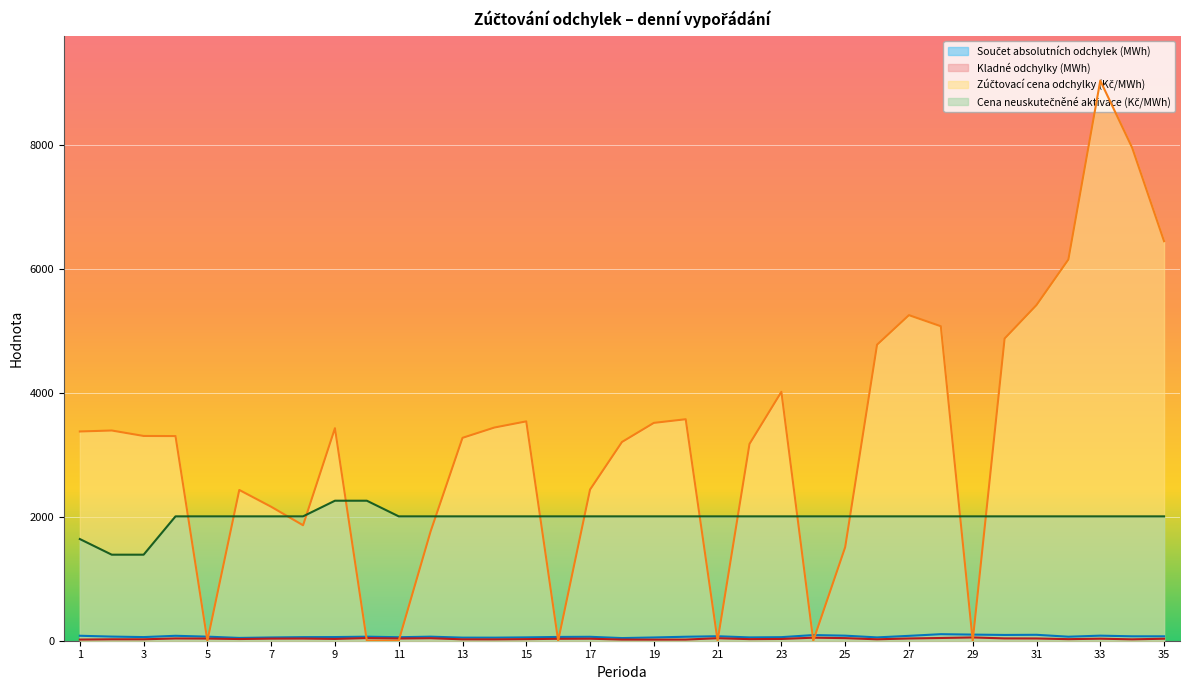

Between 33 and 27, which is larger?

33